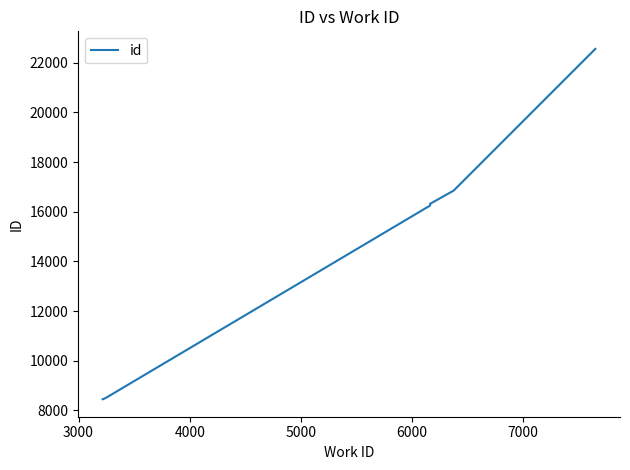

What is the greatest value displayed?

22559